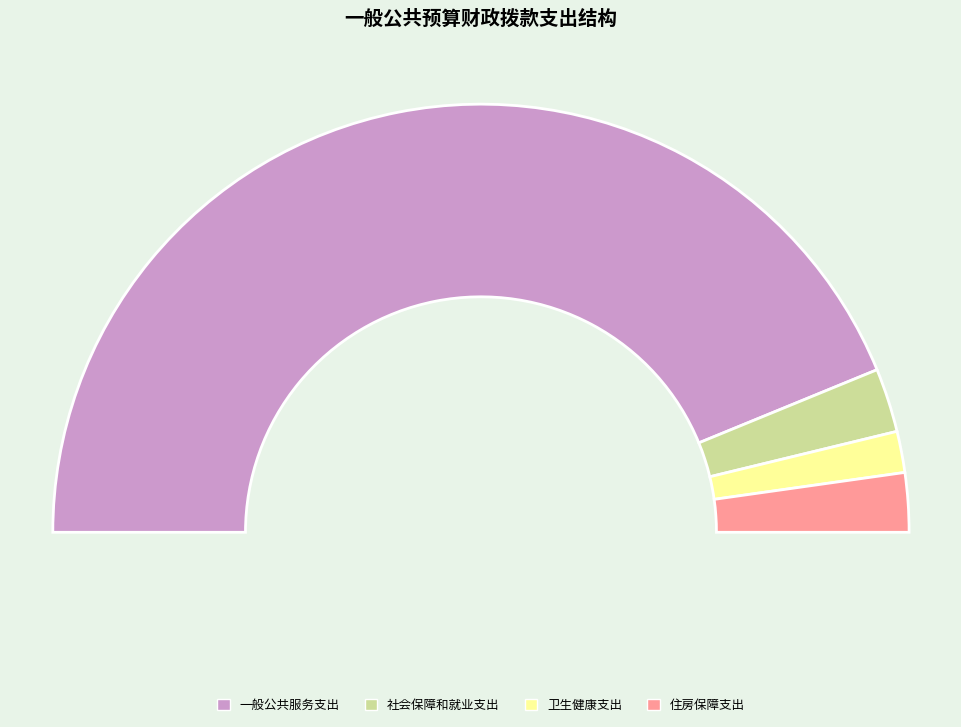

Count the number of slices in the pie.

4